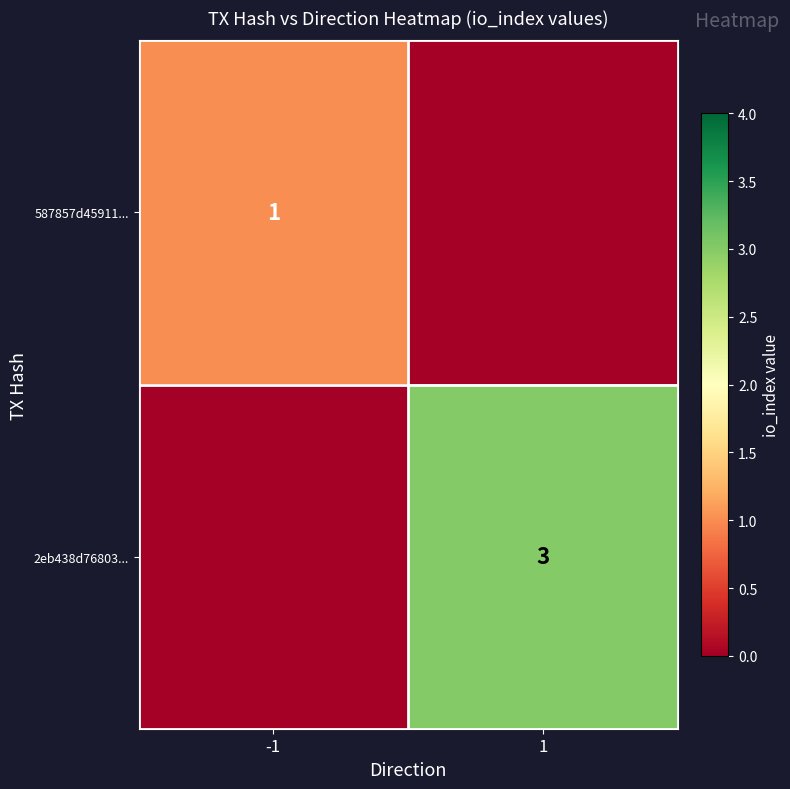

The 2eb438d76803... series shows 3 at 1. True or false?

True